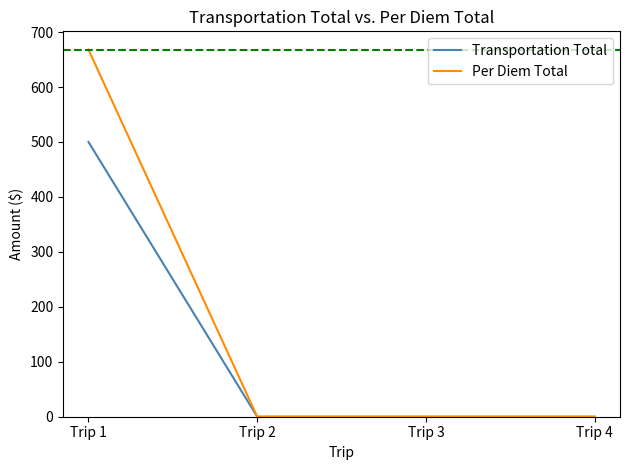

Which category has the highest value across all series?

Trip 1